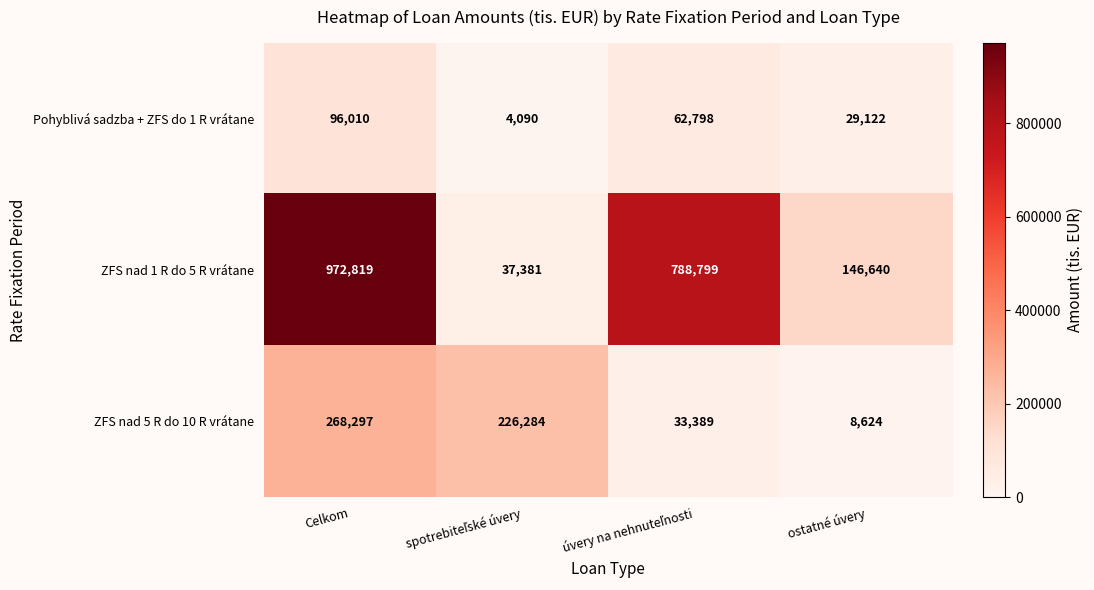

Reading right to left, list all the values displayed in this chart.

Pohyblivá sadzba + ZFS do 1 R vrátane: 29122	62798	4090	96010
ZFS nad 1 R do 5 R vrátane: 146640	788799	37381	972819
ZFS nad 5 R do 10 R vrátane: 8624	33389	226284	268297